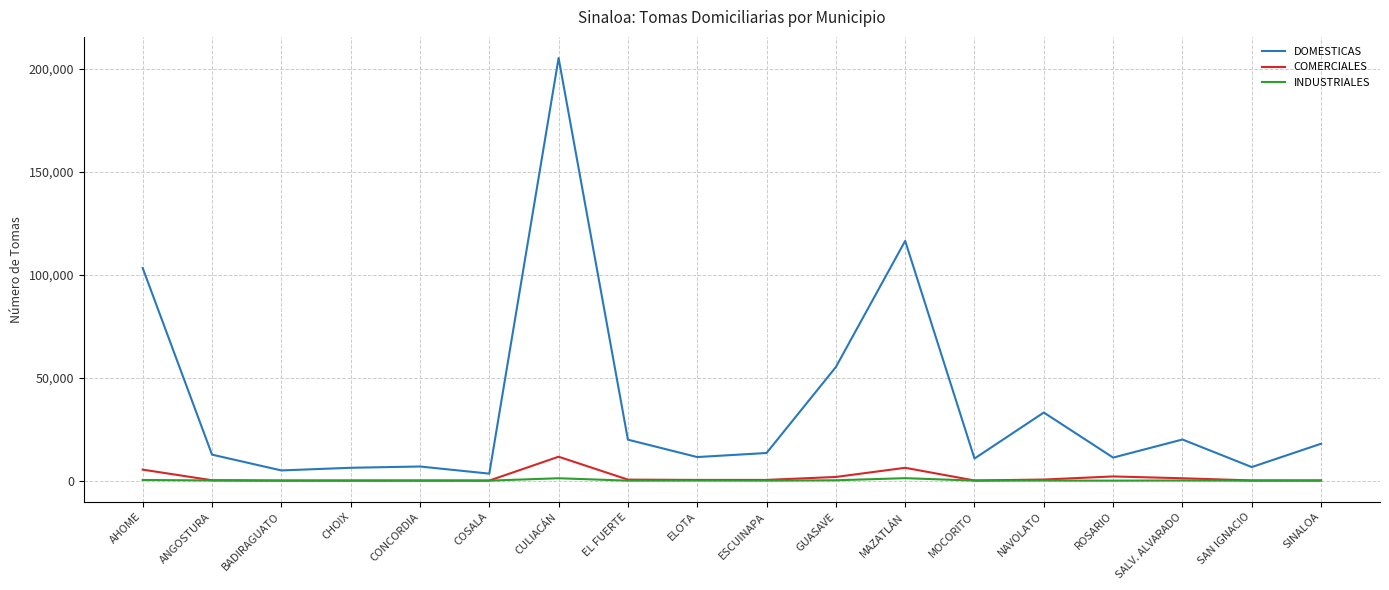

At how many categories does at least one series exceed 98837?

3